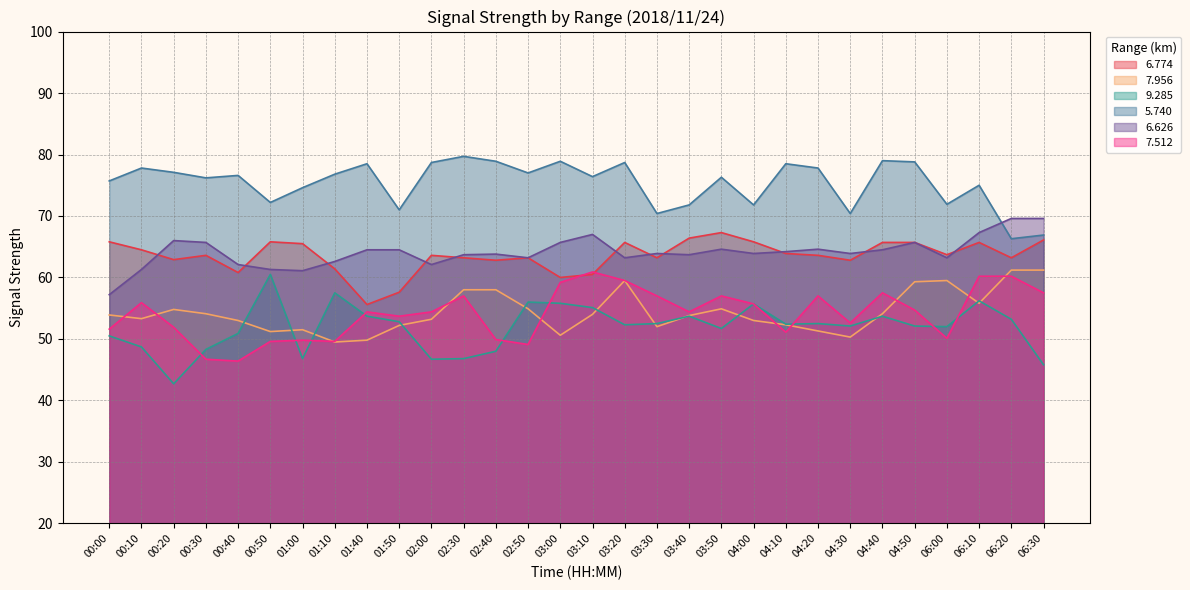

At which label does   7.956 reach its peak?

06:20